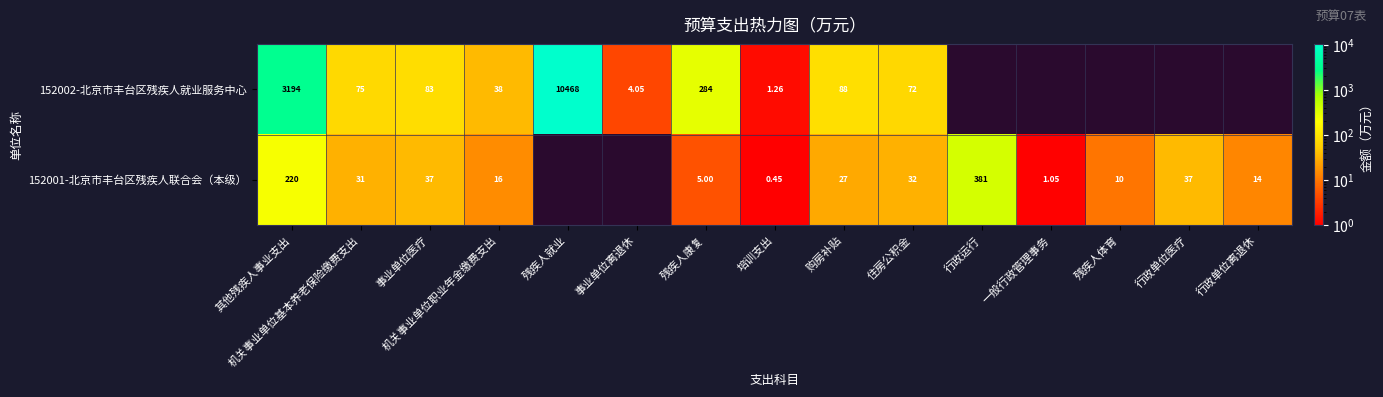

Is the value of 152002-北京市丰台区残疾人就业服务中心 at 机关事业单位基本养老保险缴费支出 greater than the value of 152001-北京市丰台区残疾人联合会（本级） at 住房公积金?

Yes